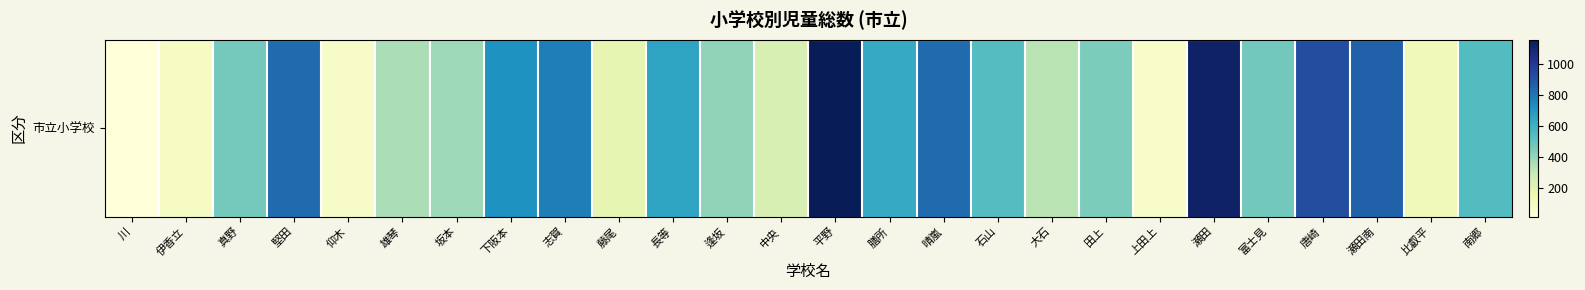

Is it true that the value at 瀬田 is 1118?

True